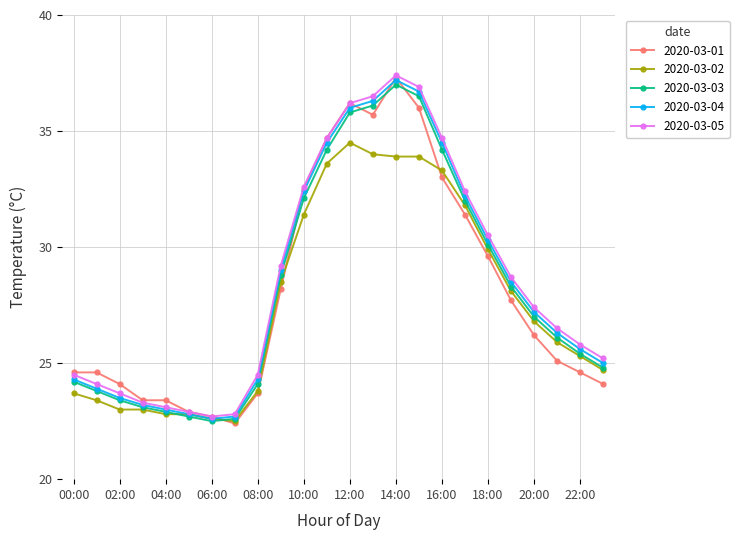

Which series has the largest range (max minus min)?

2020-03-01